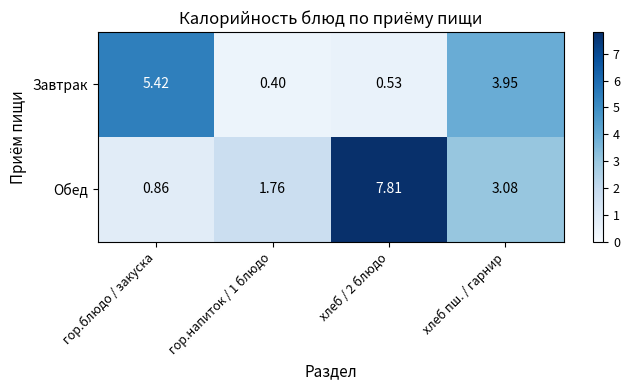

What is the spread (max minus min) of values at гор.напиток / 1 блюдо?

1.4